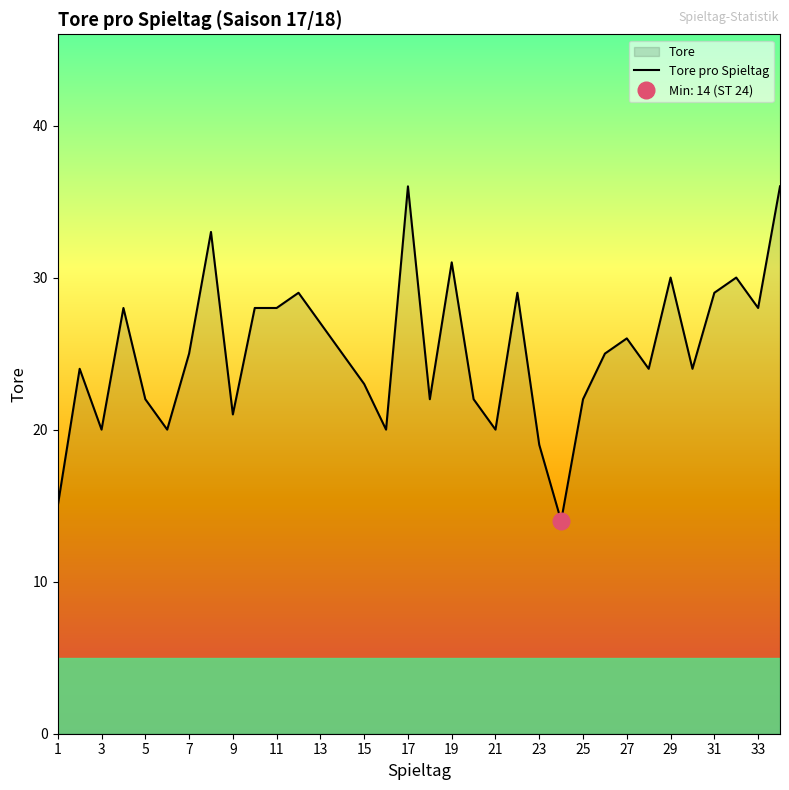

What is the maximum value for Tore pro Spieltag?

36